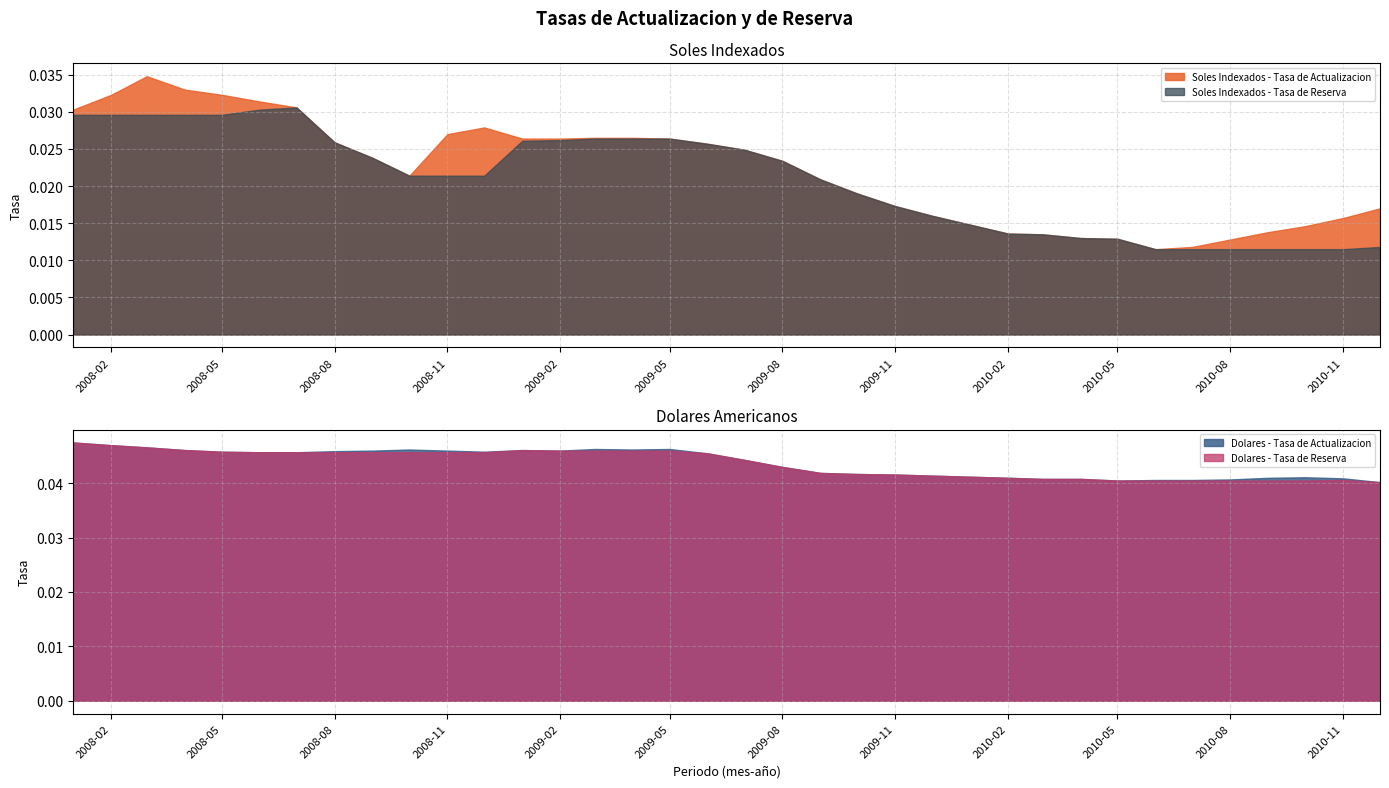

How many lines are shown in the chart?

4